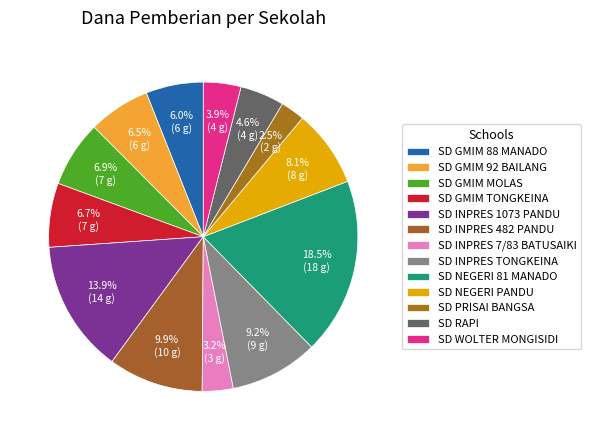

Which category has the smallest portion of the pie?

SD PRISAI BANGSA